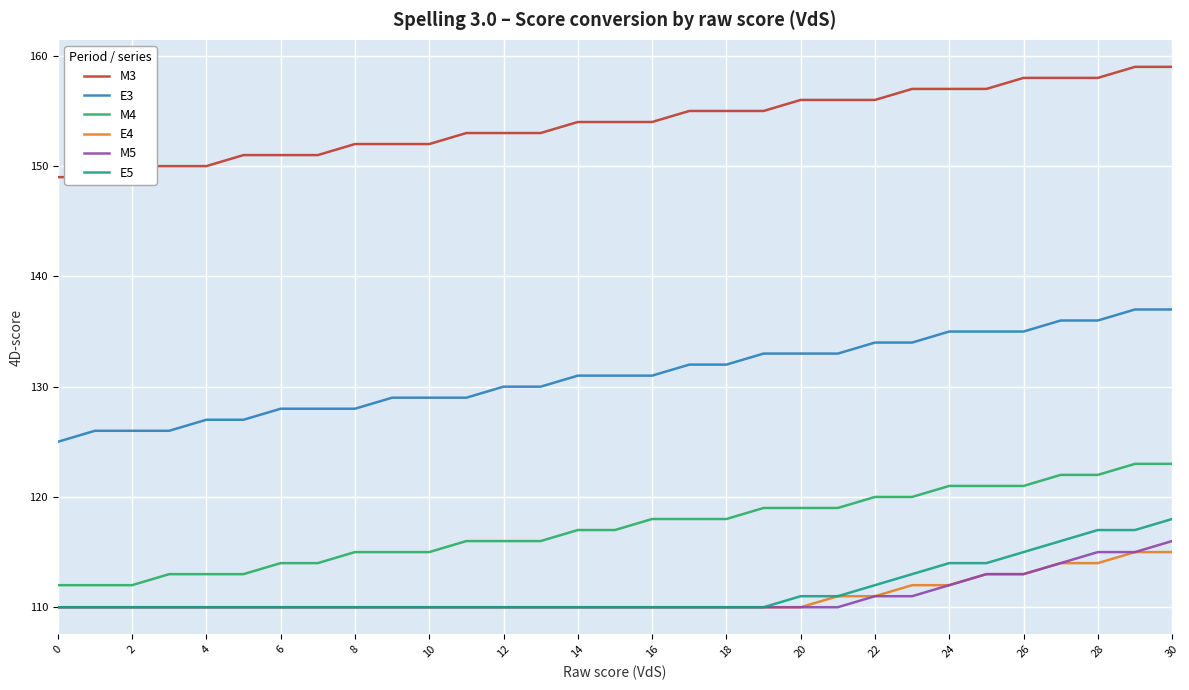

Where is E5 nearest to the value 114?

24